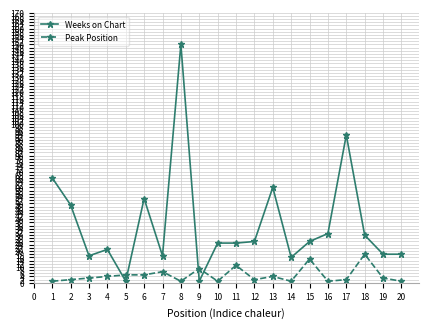

True or false: Peak Position and Weeks on Chart intersect in this chart.

True